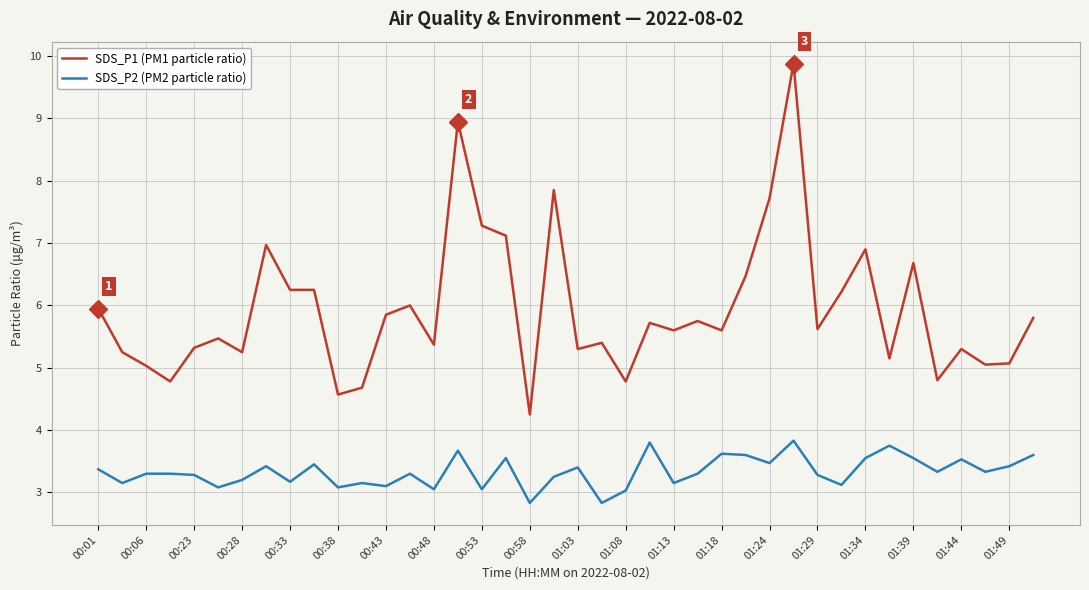

List the series in order of their peak value, highest first.

SDS_P1 (PM1 particle ratio), SDS_P2 (PM2 particle ratio)